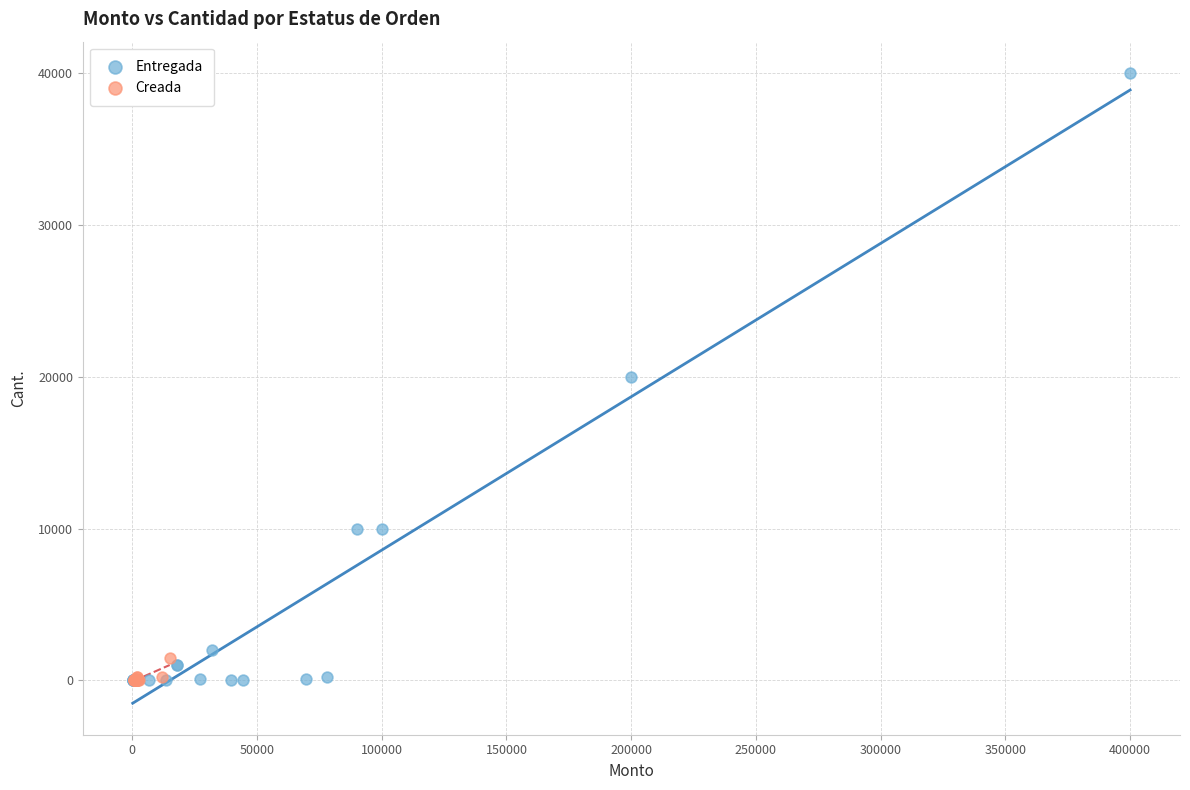

Which series reaches the maximum Y coordinate?

Entregada